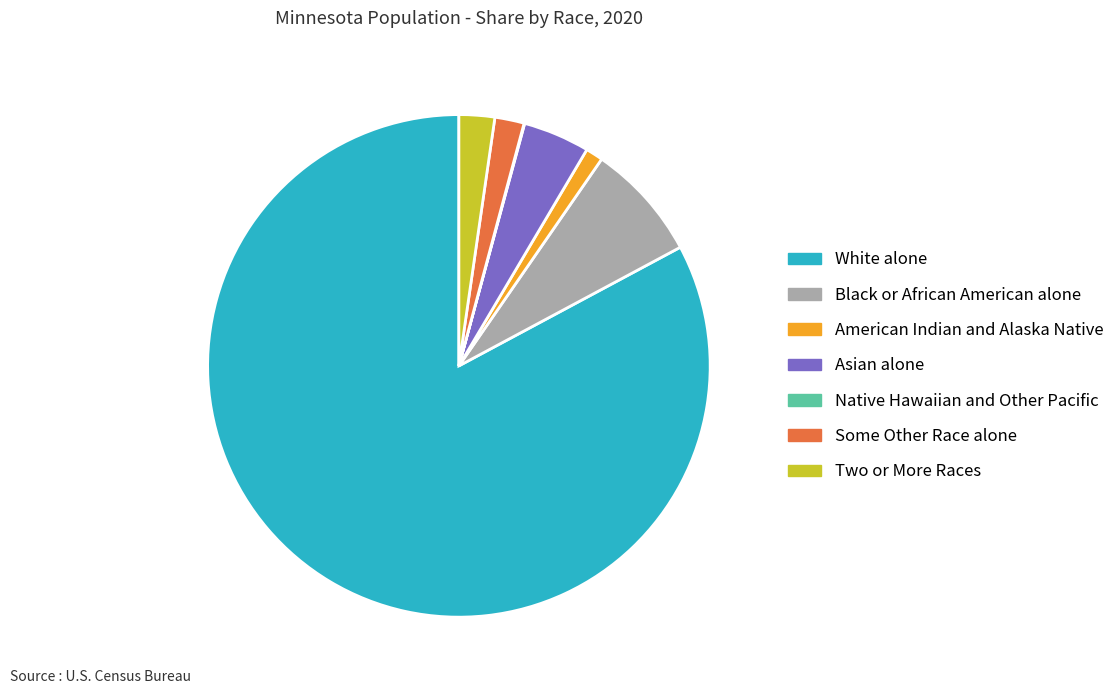

Do Asian alone and Some Other Race alone together represent more than half of the pie?

No